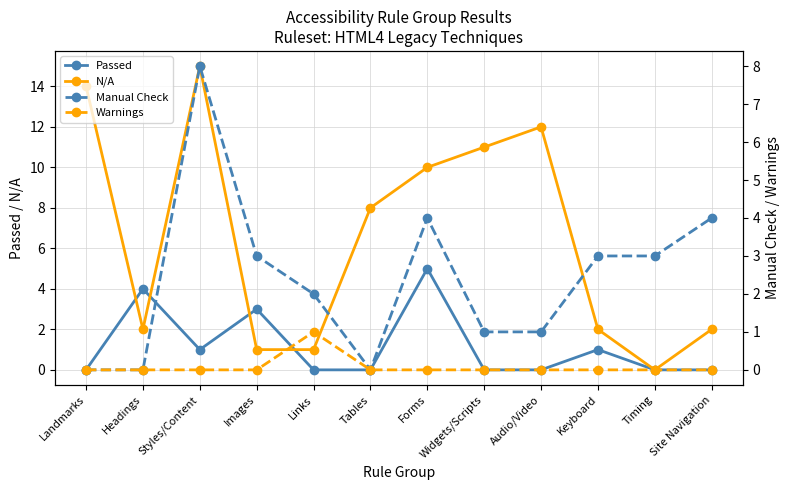

Reading left to right, what are all the values shown in this chart?

Passed: Landmarks=0	Headings=4	Styles/Content=1	Images=3	Links=0	Tables=0	Forms=5	Widgets/Scripts=0	Audio/Video=0	Keyboard=1	Timing=0	Site Navigation=0
N/A: Landmarks=14	Headings=2	Styles/Content=15	Images=1	Links=1	Tables=8	Forms=10	Widgets/Scripts=11	Audio/Video=12	Keyboard=2	Timing=0	Site Navigation=2
Manual Check: Landmarks=0	Headings=0	Styles/Content=8	Images=3	Links=2	Tables=0	Forms=4	Widgets/Scripts=1	Audio/Video=1	Keyboard=3	Timing=3	Site Navigation=4
Warnings: Landmarks=0	Headings=0	Styles/Content=0	Images=0	Links=1	Tables=0	Forms=0	Widgets/Scripts=0	Audio/Video=0	Keyboard=0	Timing=0	Site Navigation=0